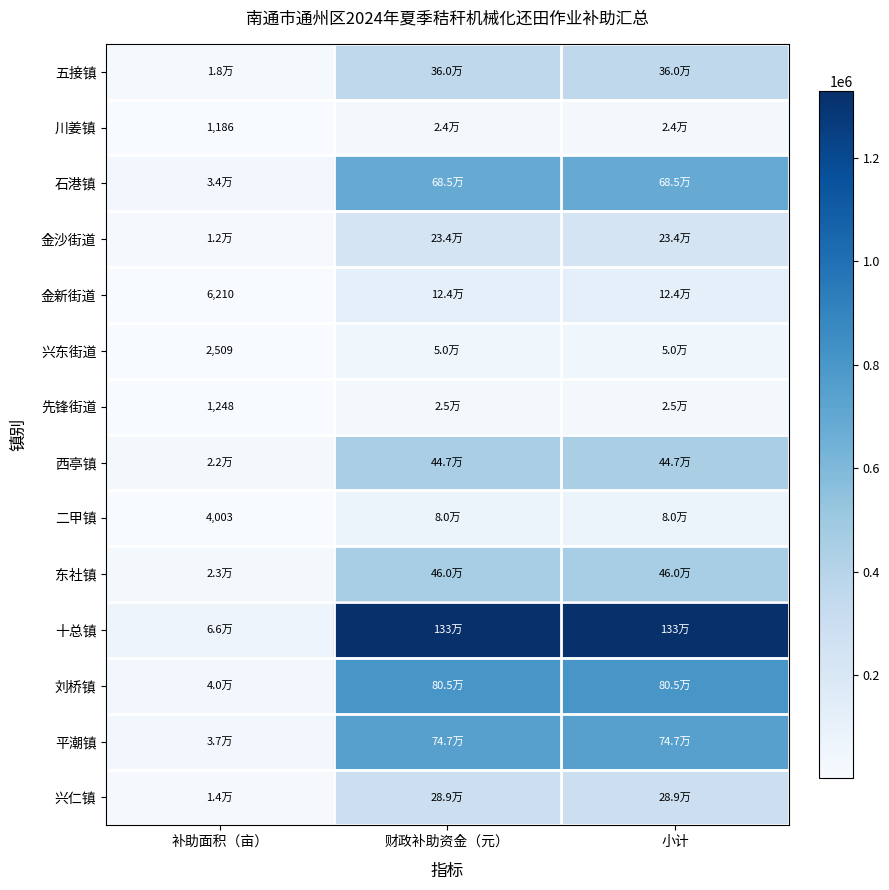

At which label is 二甲镇 closest to 42036?

补助面积（亩）